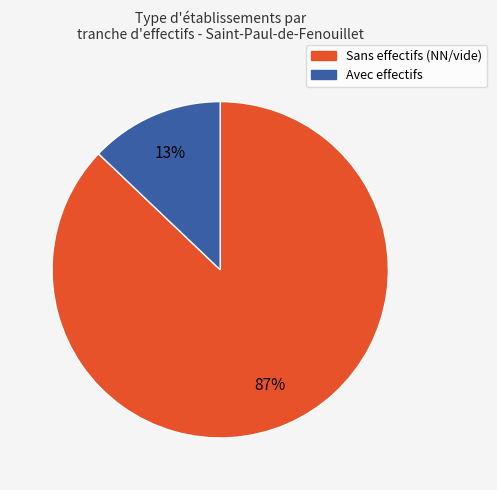

To the nearest percent, what percentage of the pie is Avec effectifs?

13%